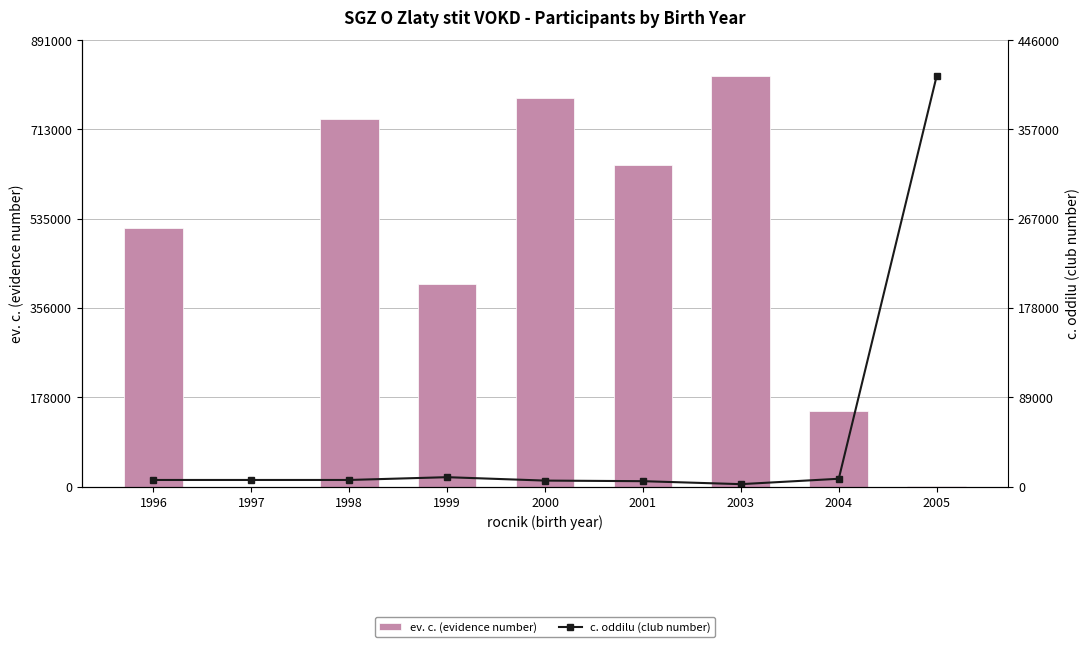

True or false: c. oddilu (club number) has a value of 0.4 at 1996.

True